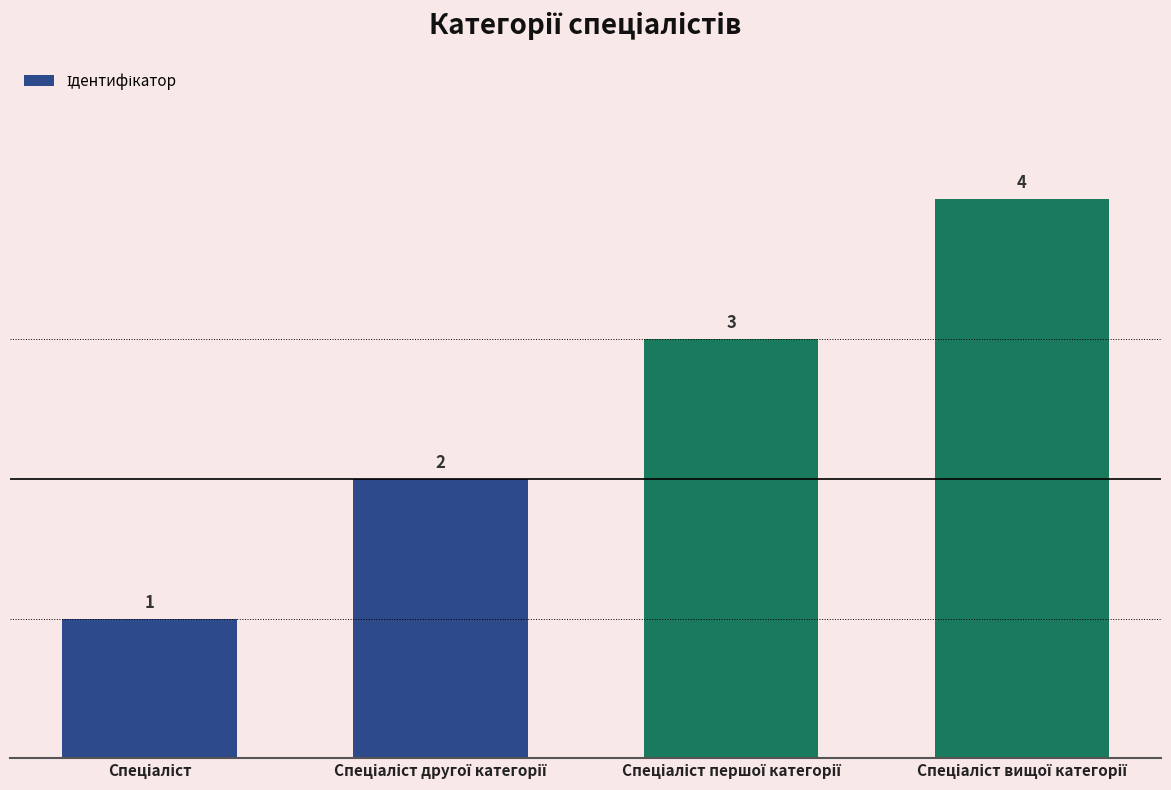

How many values are between 2 and 4?

3